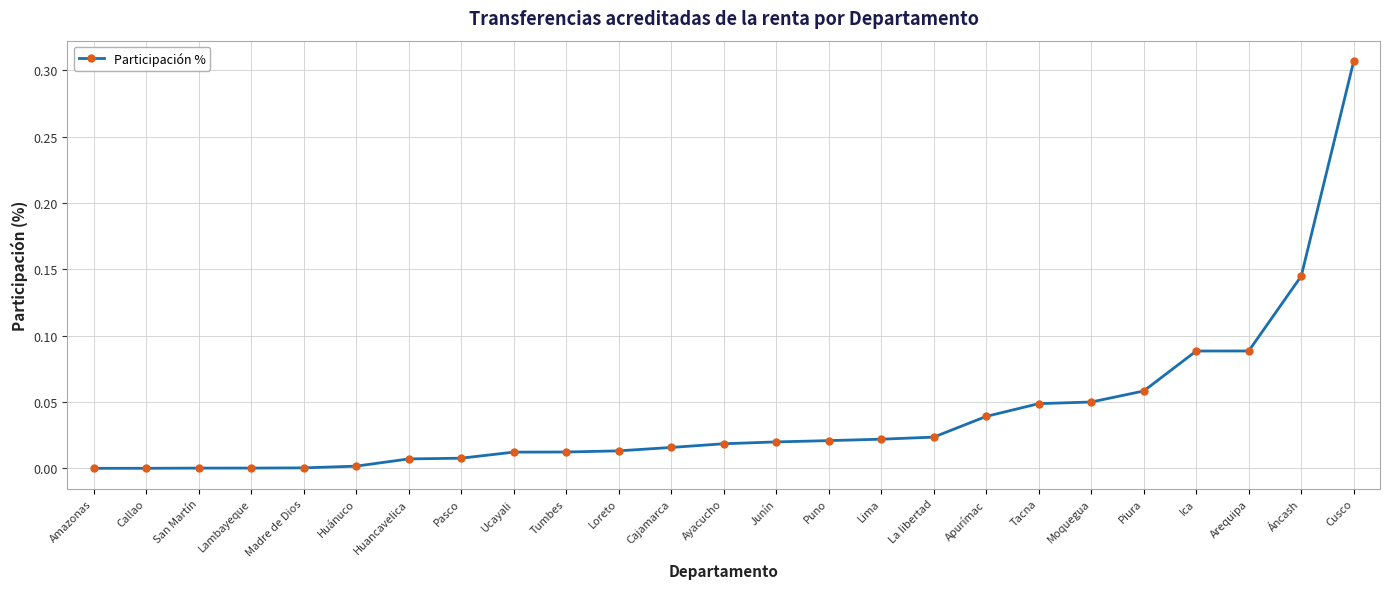

What position from the left is Huancavelica?

7